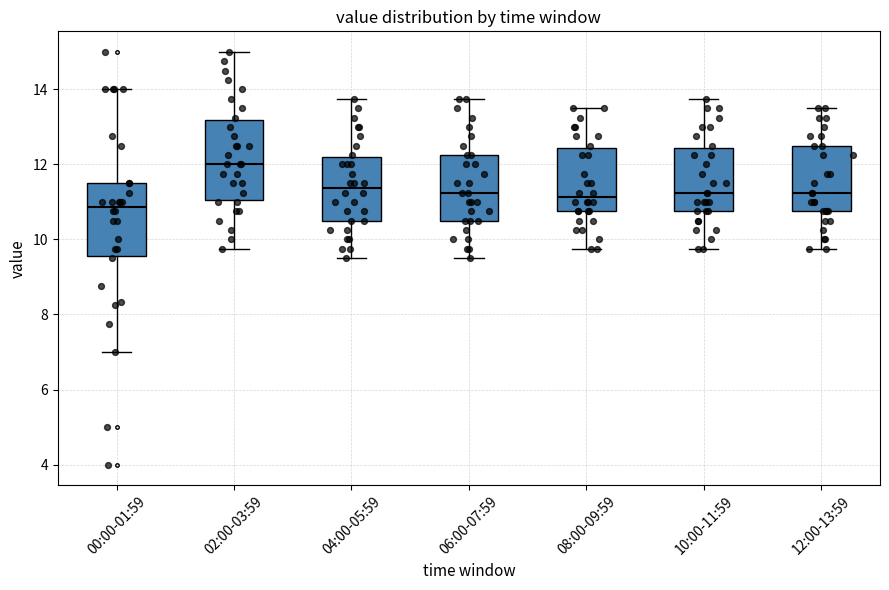

Where does the median line of the box for 12:00-13:59 sit on the y-axis? The values are not printed on the chart, so give them approximately, as read against the axis.

11.2